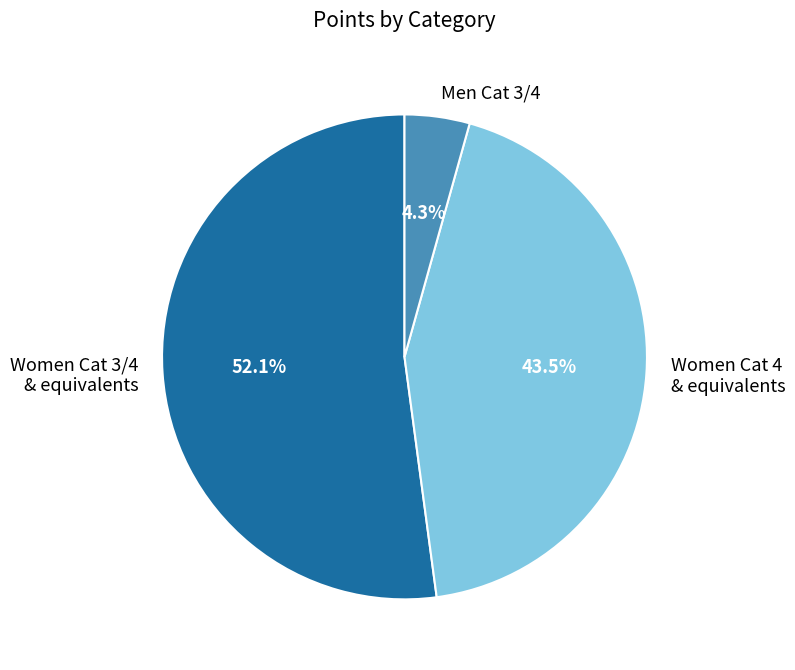

How much of the chart is everything except Men Cat 3/4?

95.7%